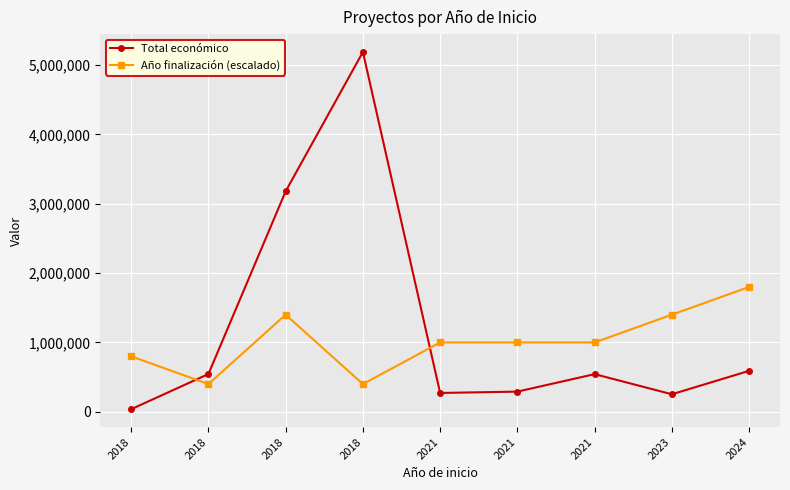

What is the minimum value shown in the chart?

37924